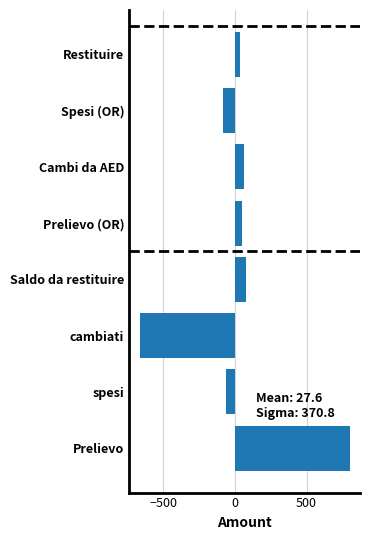

Between cambiati and Prelievo (OR), which is larger?

Prelievo (OR)